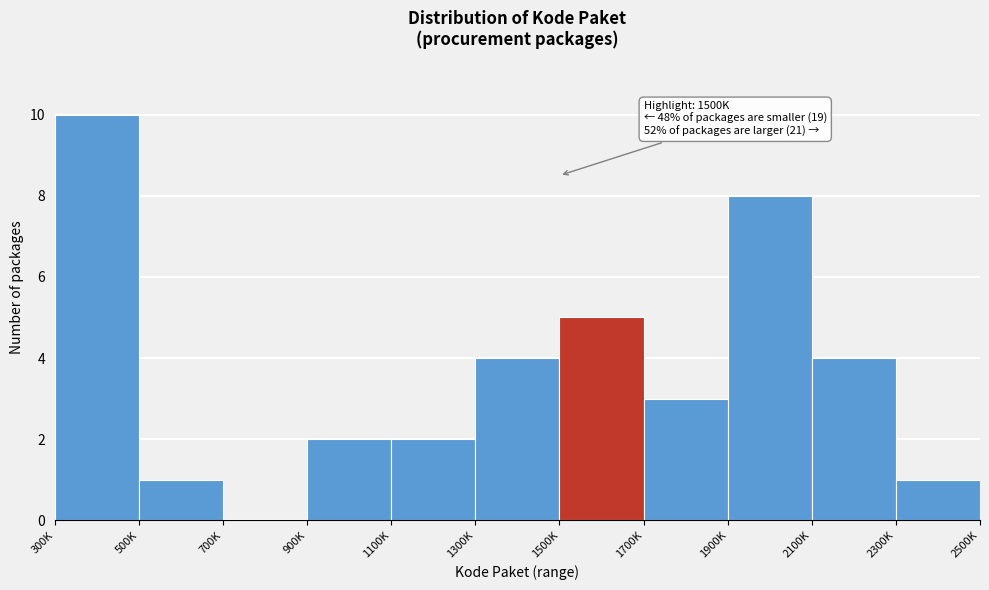

Reading right to left, extract all data points from this chart.

2300K=1	2100K=4	1900K=8	1700K=3	1500K=5	1300K=4	1100K=2	900K=2	700K=0	500K=1	300K=10